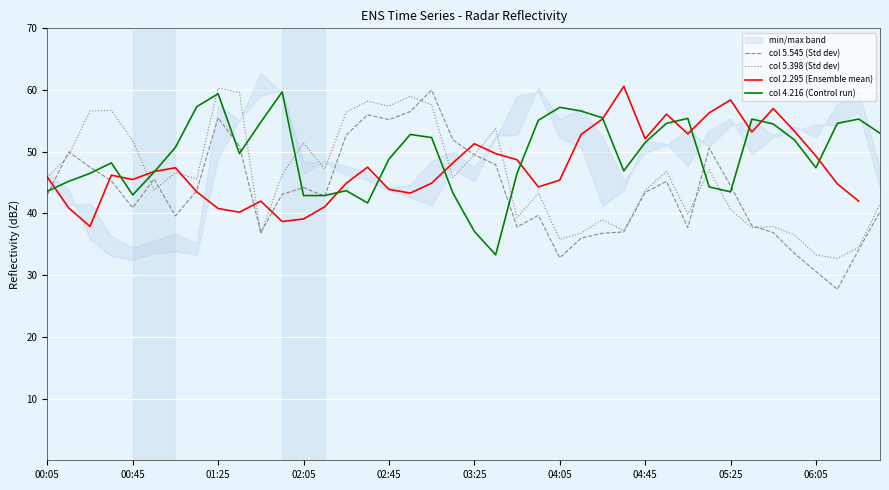

True or false: col 5.545 (Std dev) has a value of 40.9 at 00:45.

True